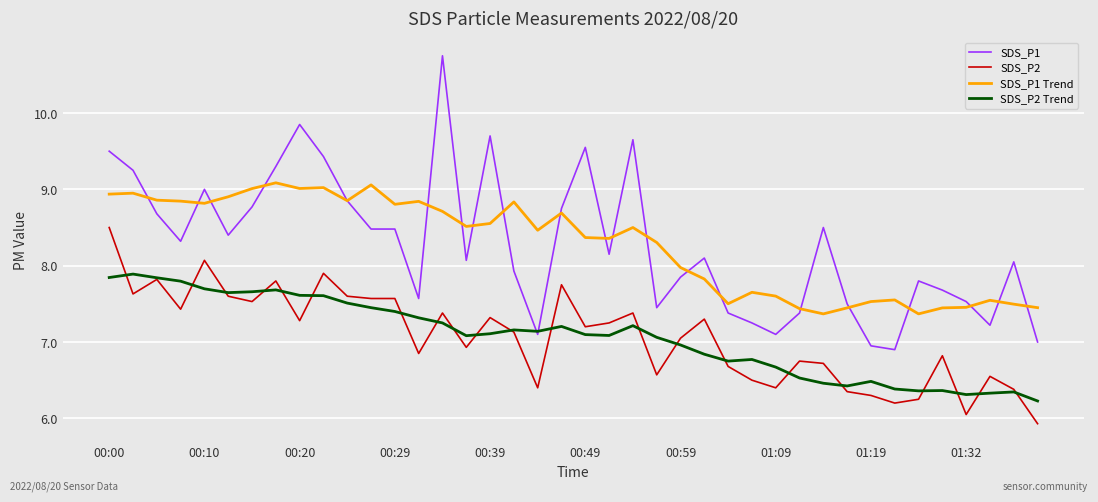

Rank the series by their maximum value, from highest to lowest.

SDS_P1, SDS_P1 Trend, SDS_P2, SDS_P2 Trend